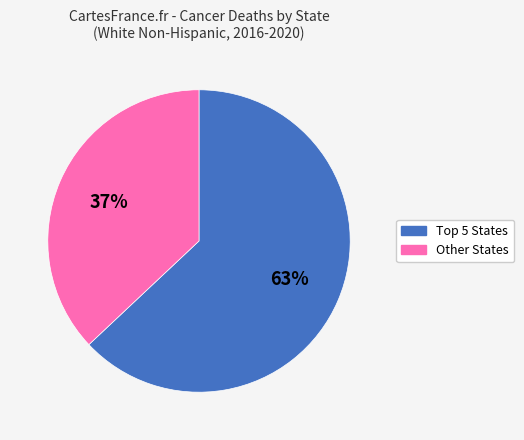

Does any single category account for the majority?

Yes